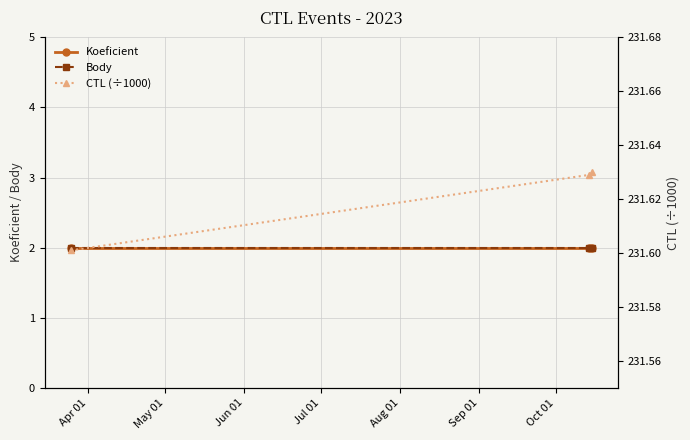

True or false: Body has a value of 2.0 at Jun 01.

True